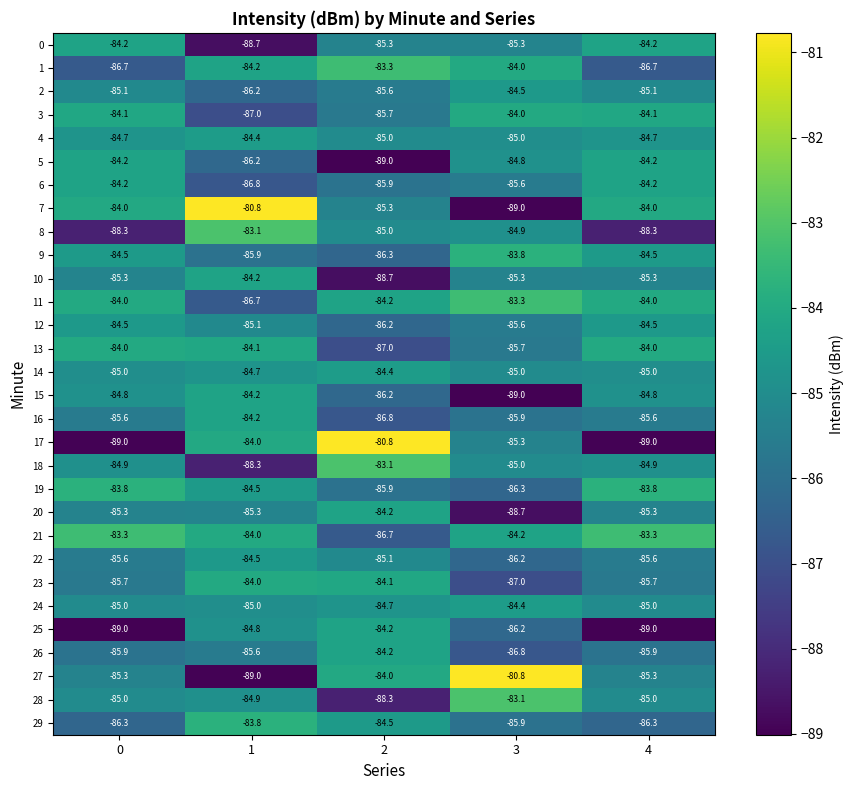

Which series has the largest total across all categories?

21